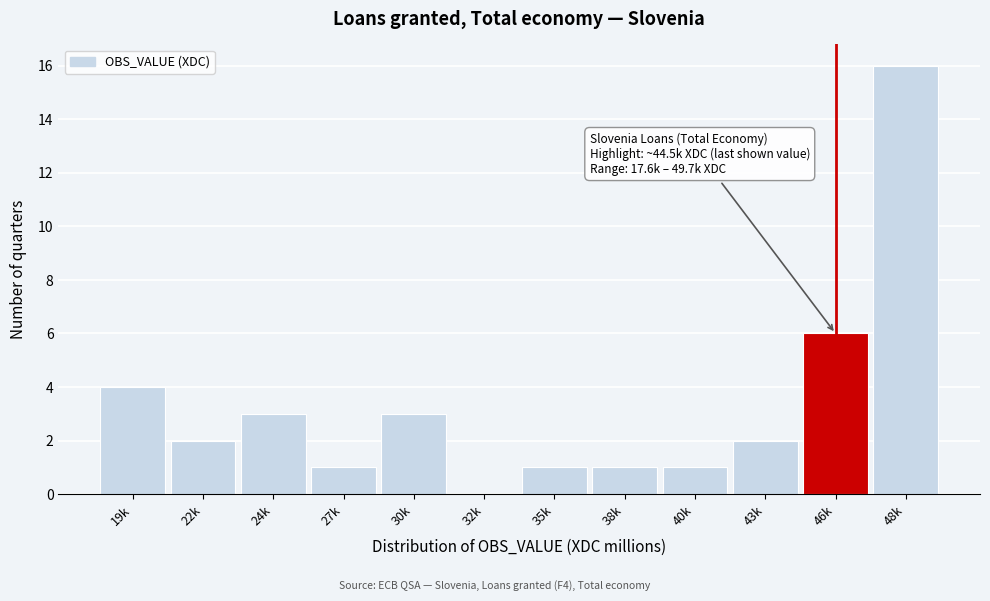

Reading left to right, list all the values displayed in this chart.

19k=4	22k=2	24k=3	27k=1	30k=3	32k=0	35k=1	38k=1	40k=1	43k=2	46k=6	48k=16